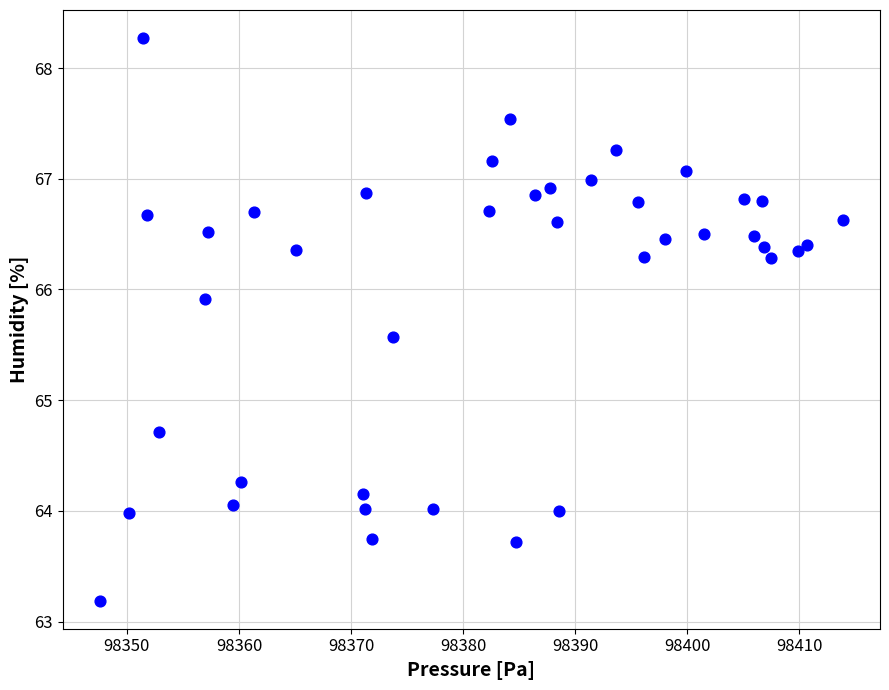

What is the range of X values (max minus min)?

66.3